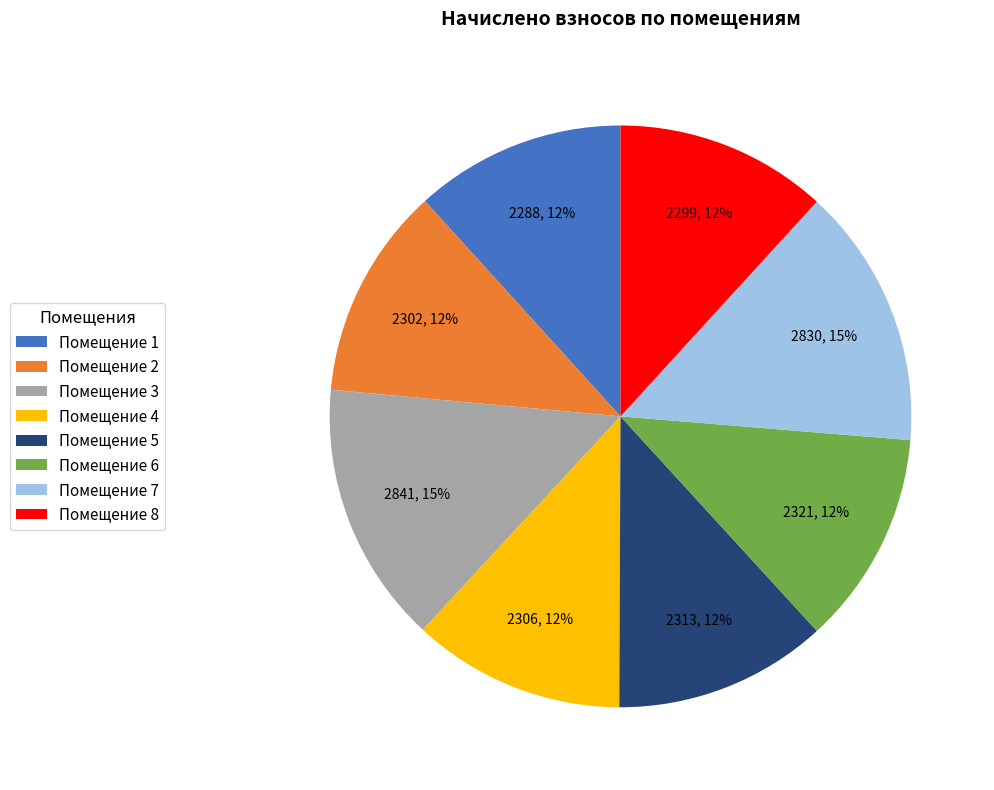

Combined, do Помещение 6 and Помещение 3 account for over 50%?

No